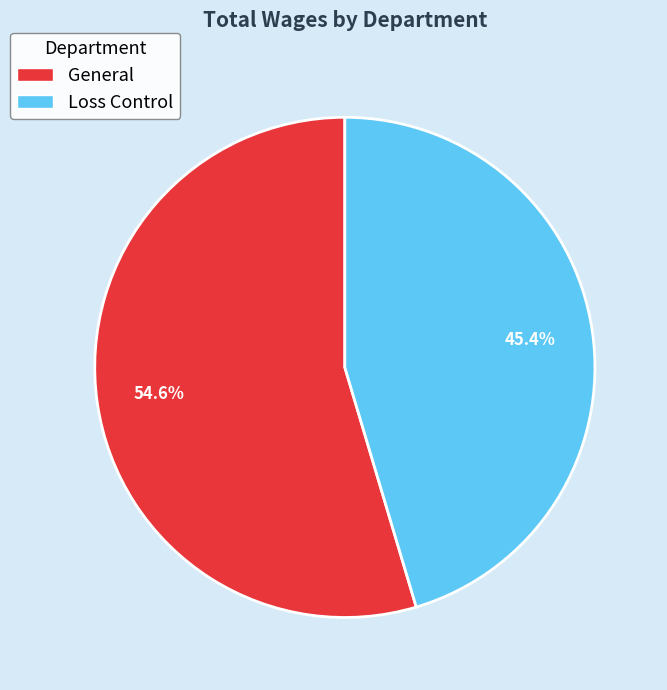

What percentage is the General slice, to the nearest percent?

55%